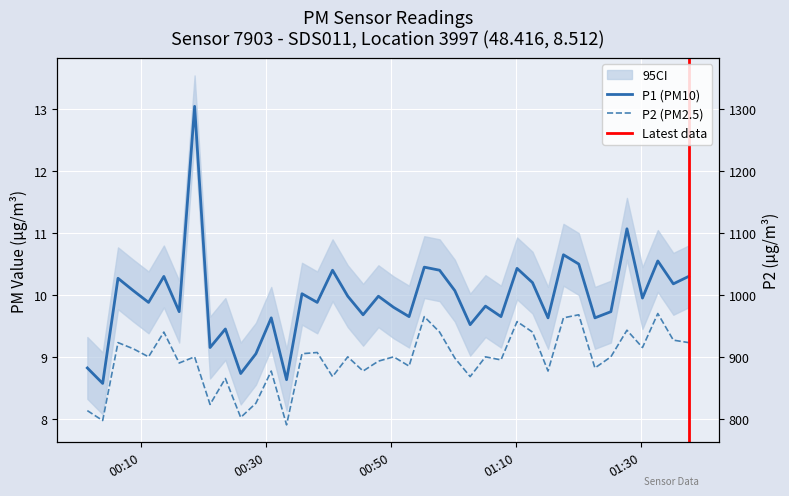

In P2, how many points are lower than both neighbors (excluding endpoints)?

14